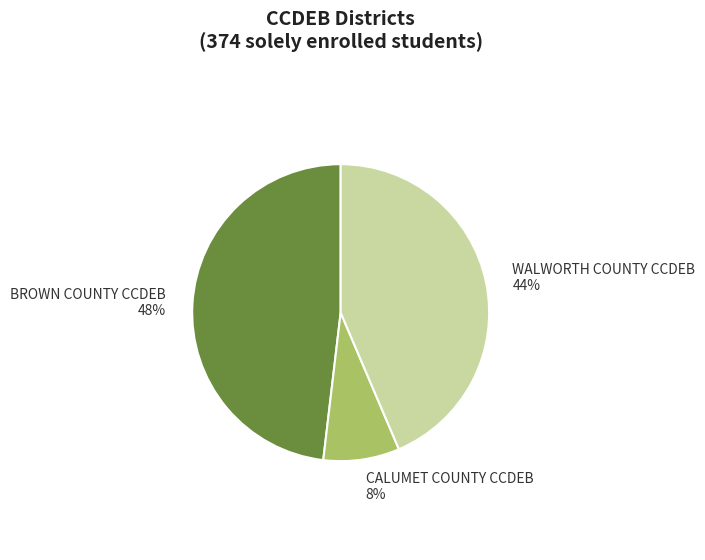

Combined, do BROWN COUNTY CCDEB and CALUMET COUNTY CCDEB account for over 50%?

Yes